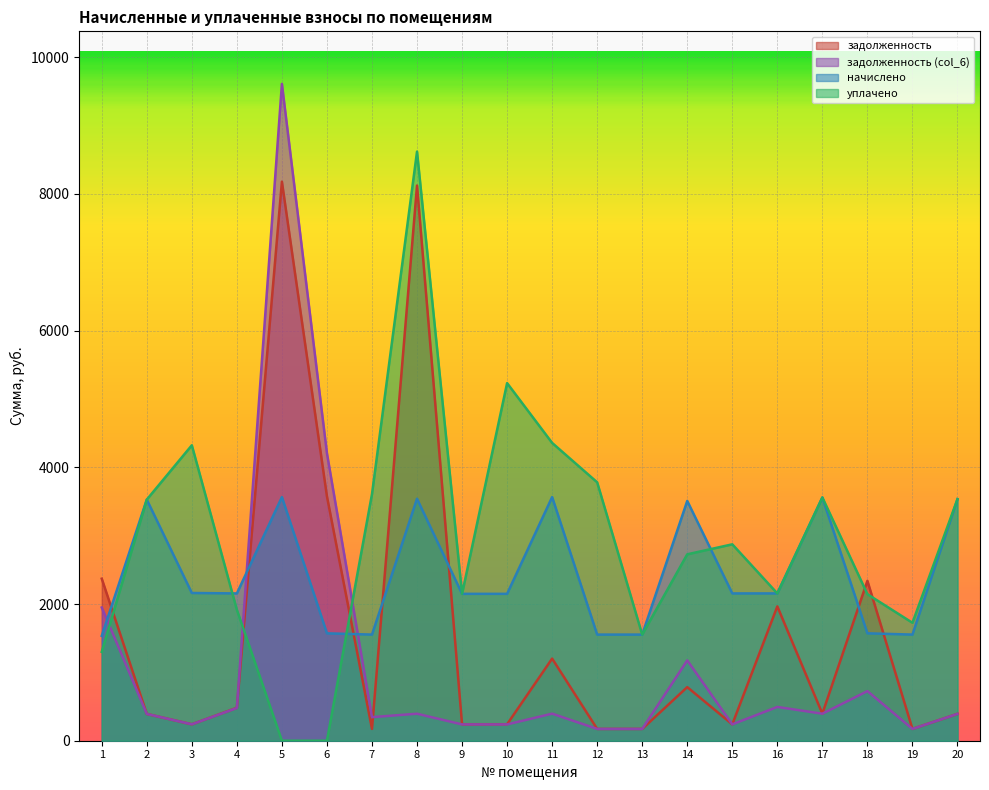

What is the value of the уплачено point at the 2nd from the left?

3527.3